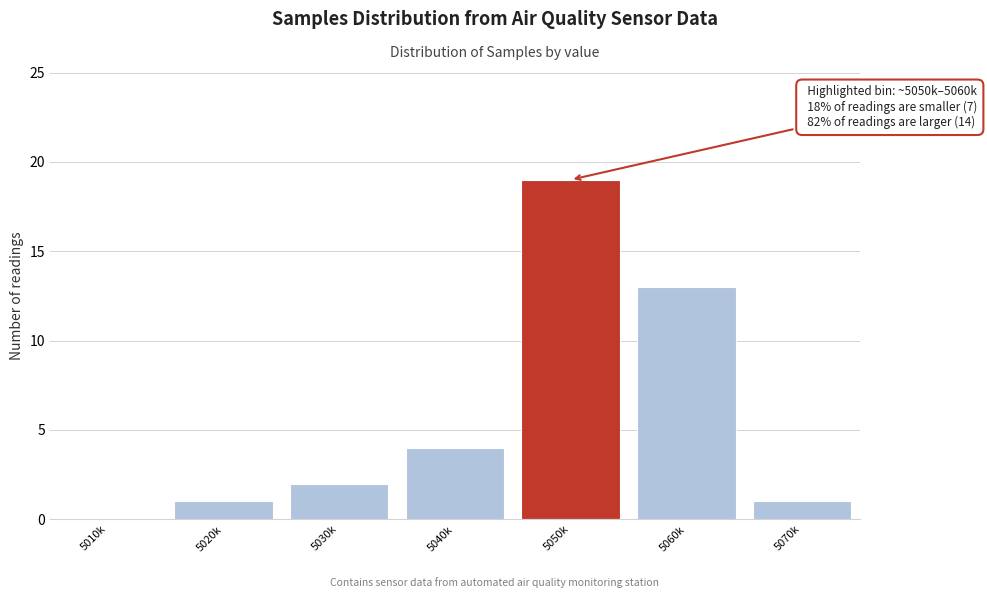

Reading left to right, transcribe all the data shown in this chart.

5010k=0	5020k=1	5030k=2	5040k=4	5050k=19	5060k=13	5070k=1